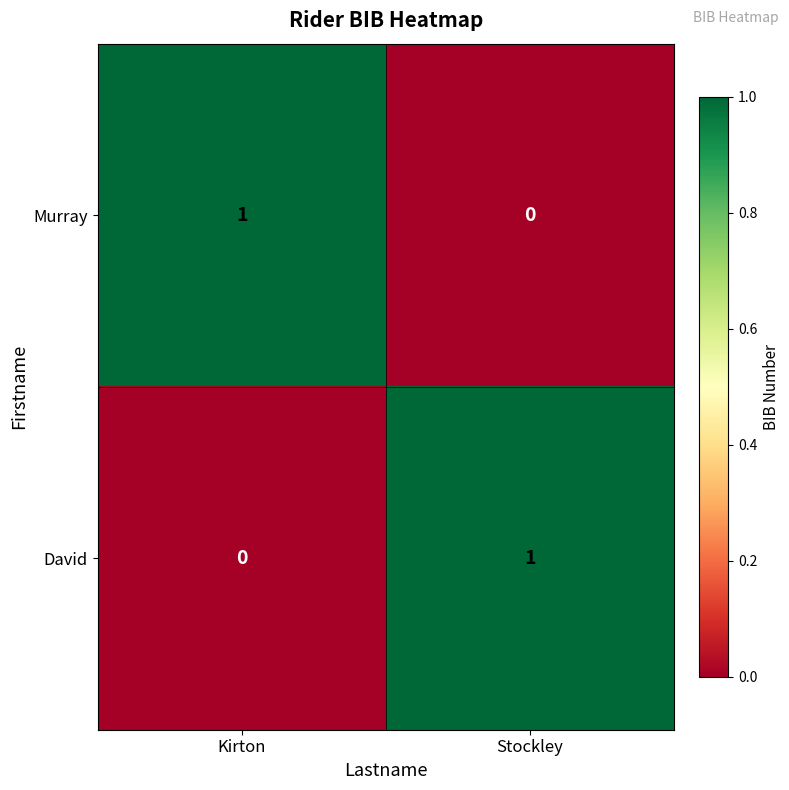

What is the spread (max minus min) of values at Kirton?

1